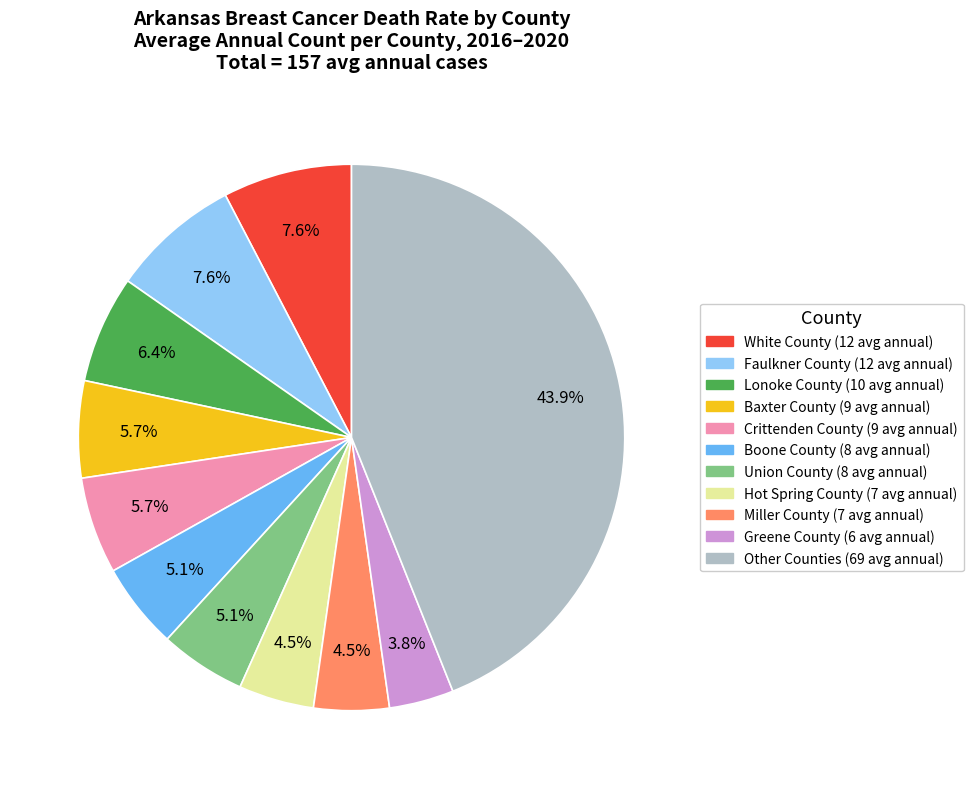

Does any single category account for the majority?

No